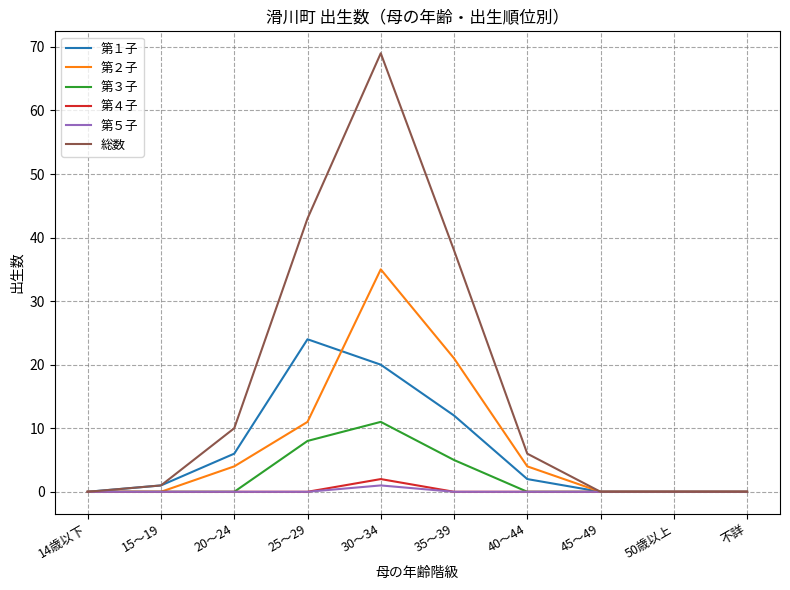

Reading right to left, what are all the values shown in this chart?

第１子: 0	0	0	2	12	20	24	6	1	0
第２子: 0	0	0	4	21	35	11	4	0	0
第３子: 0	0	0	0	5	11	8	0	0	0
第４子: 0	0	0	0	0	2	0	0	0	0
第５子: 0	0	0	0	0	1	0	0	0	0
総数: 0	0	0	6	38	69	43	10	1	0